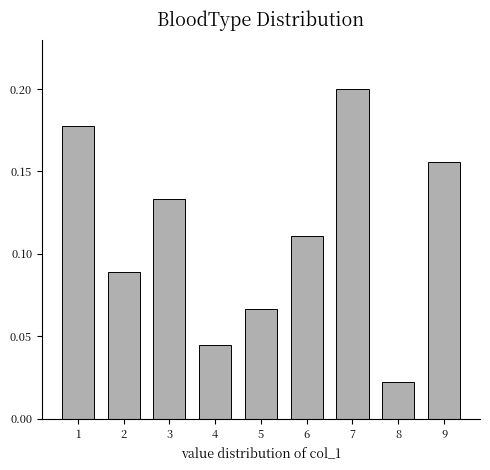

Rank the categories by value from highest to lowest.

7, 1, 9, 3, 6, 2, 5, 4, 8